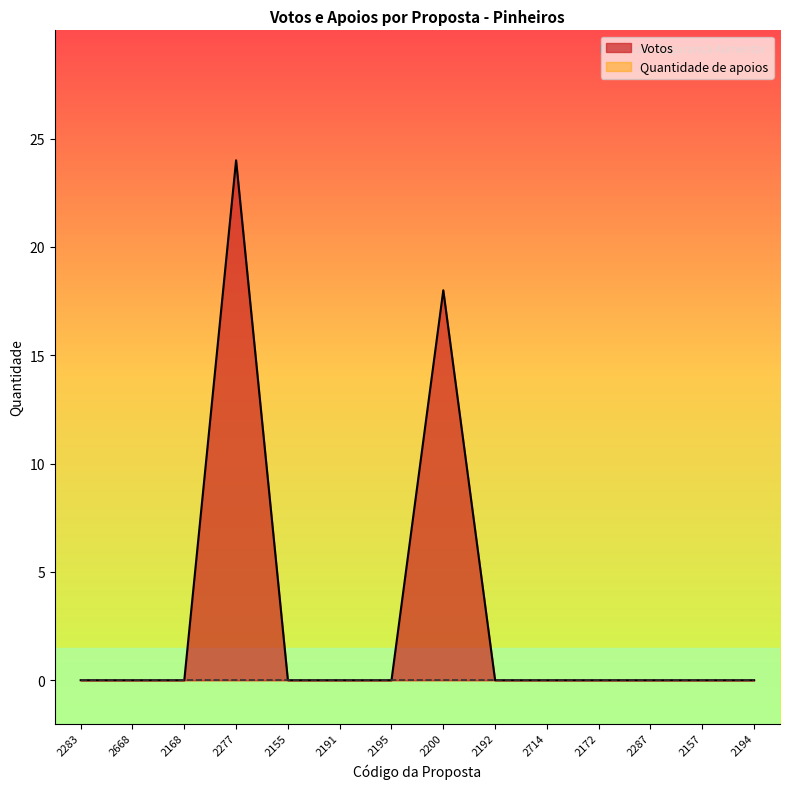

True or false: there are more than 1 points higher than both neighbors.

True